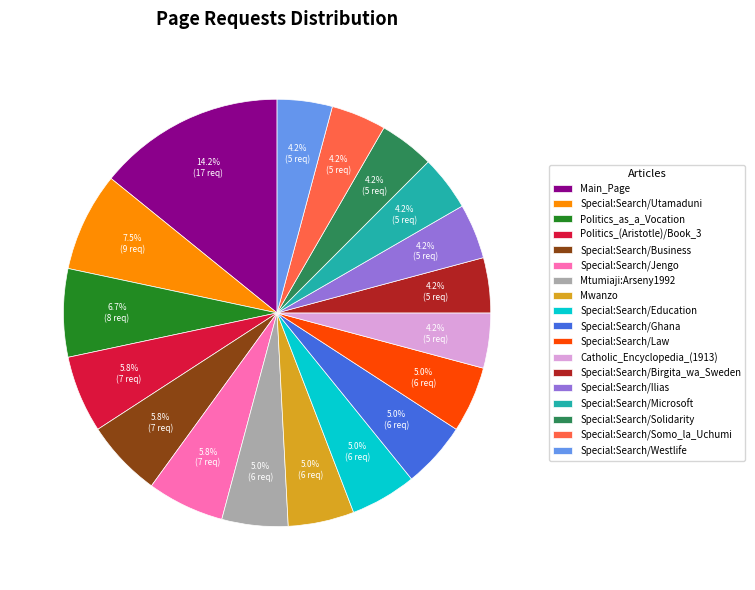

Is it true that Special:Search/Ghana is 5% of the pie?

True